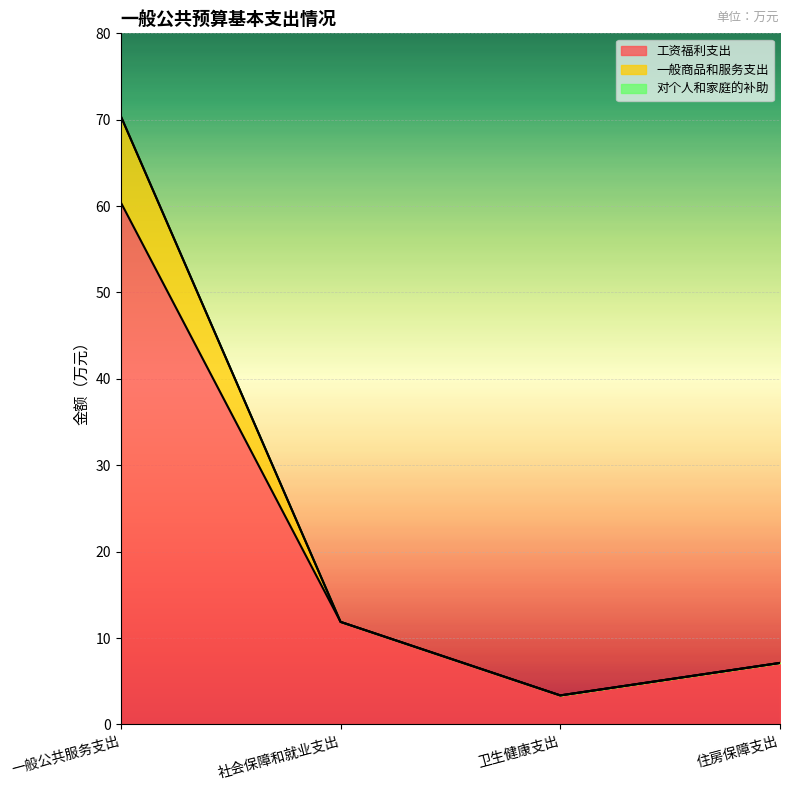

At which category is the sum across all series the highest?

一般公共服务支出